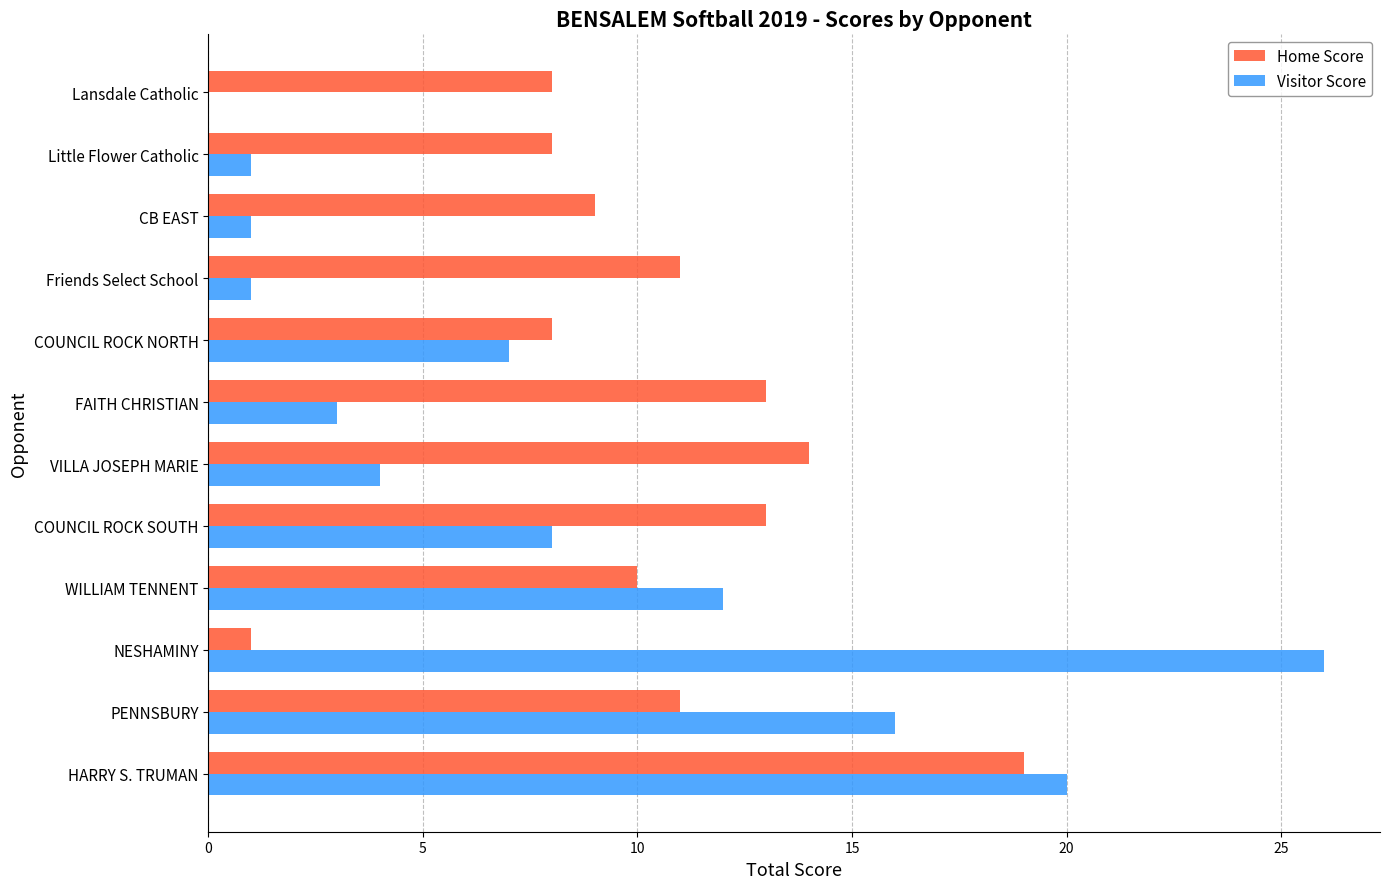

True or false: Home Score has a value of 19 at HARRY S. TRUMAN.

True